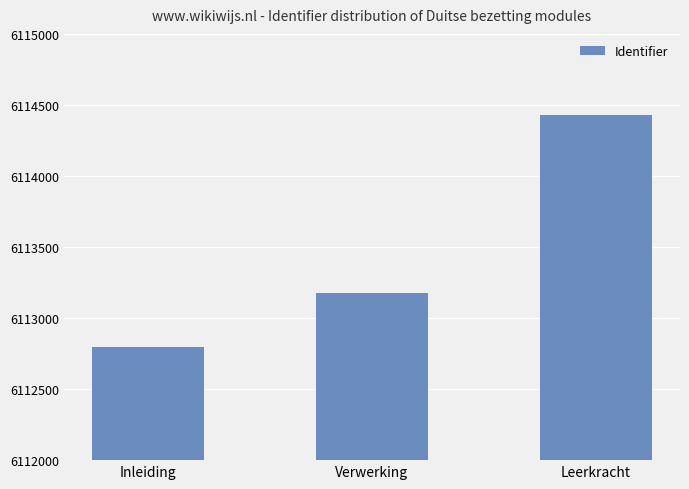

What is the sum of all values?

18340398